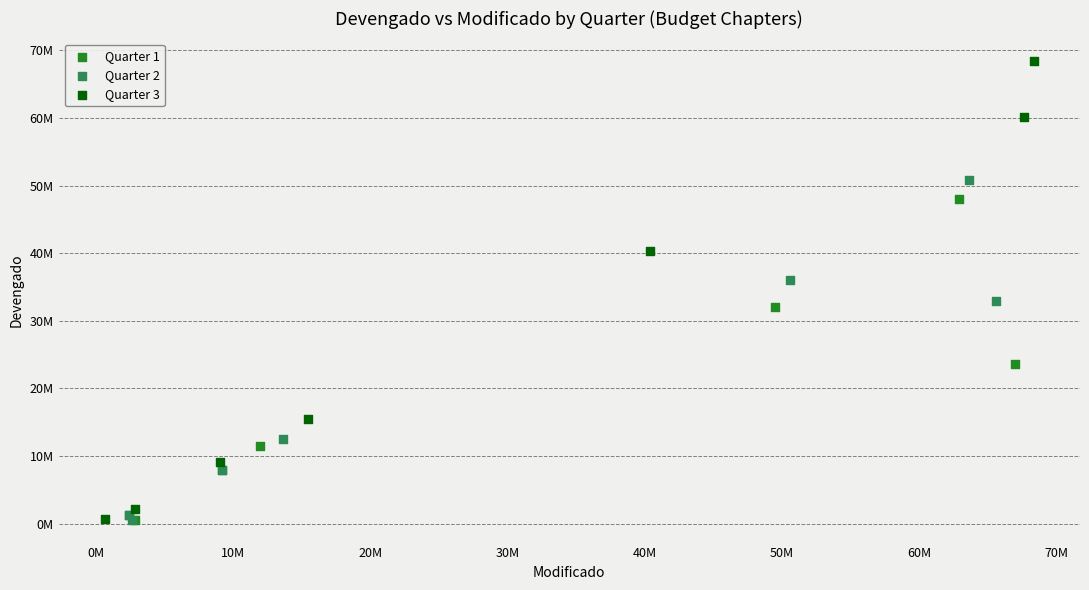

What are all the series names shown in the legend?

Quarter 1, Quarter 2, Quarter 3